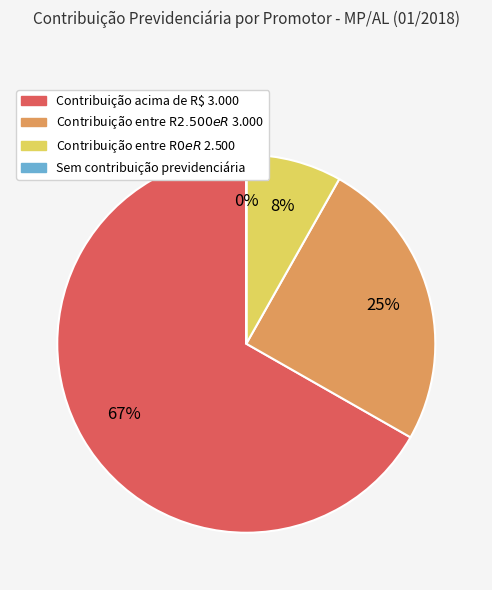

Is there a majority slice in this chart?

Yes